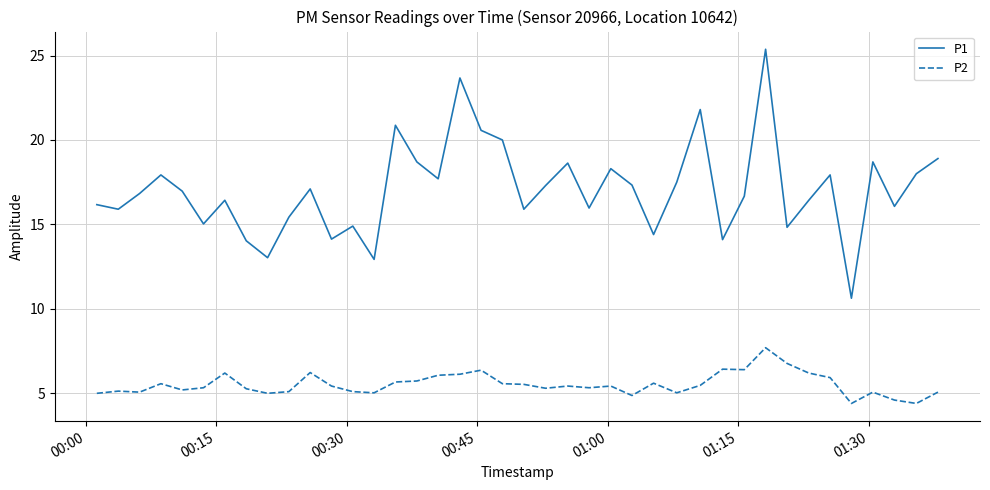

Which series has the largest range (max minus min)?

P1